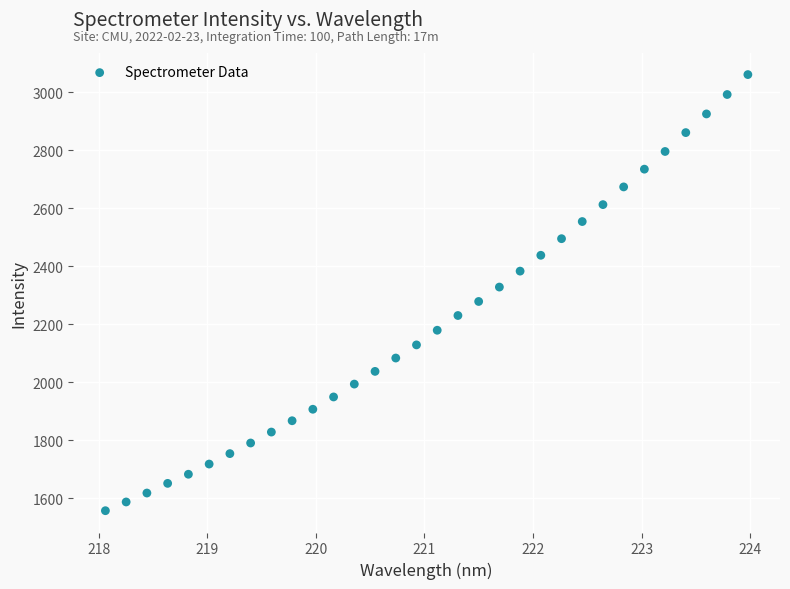

What is the range of X values (max minus min)?

5.9